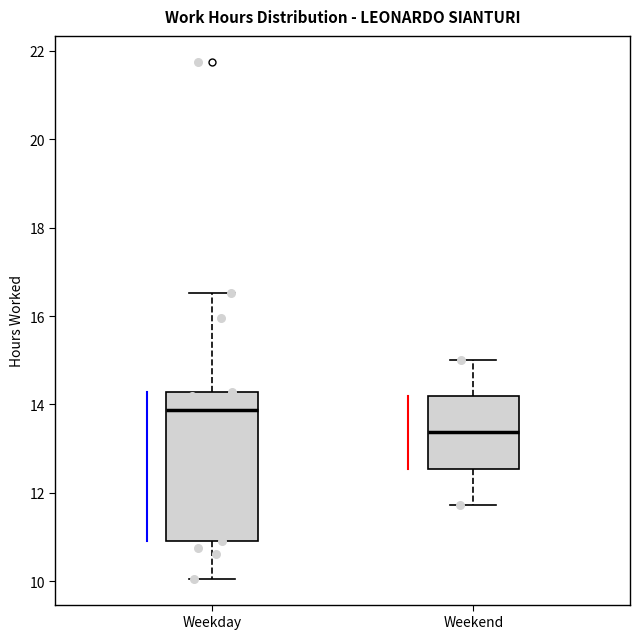

Which box has the highest median line?

Weekday